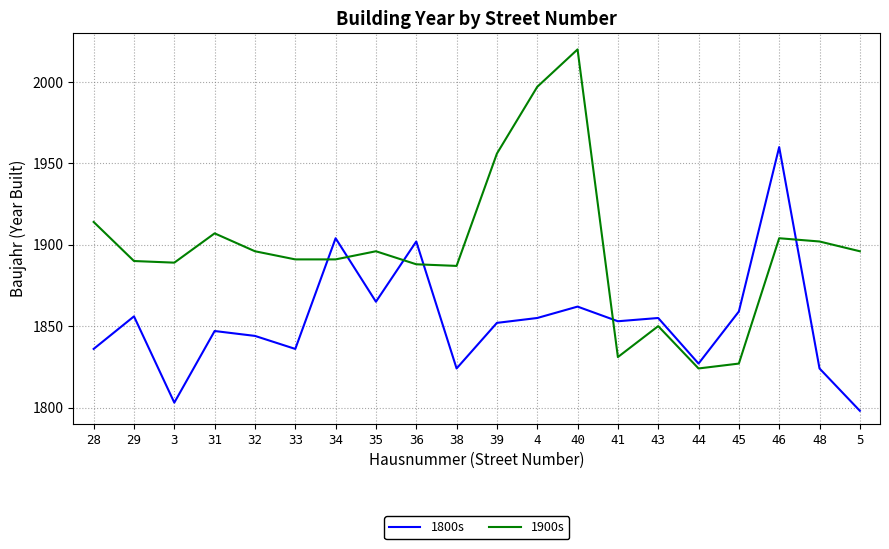

Which series has the largest total across all categories?

1900s